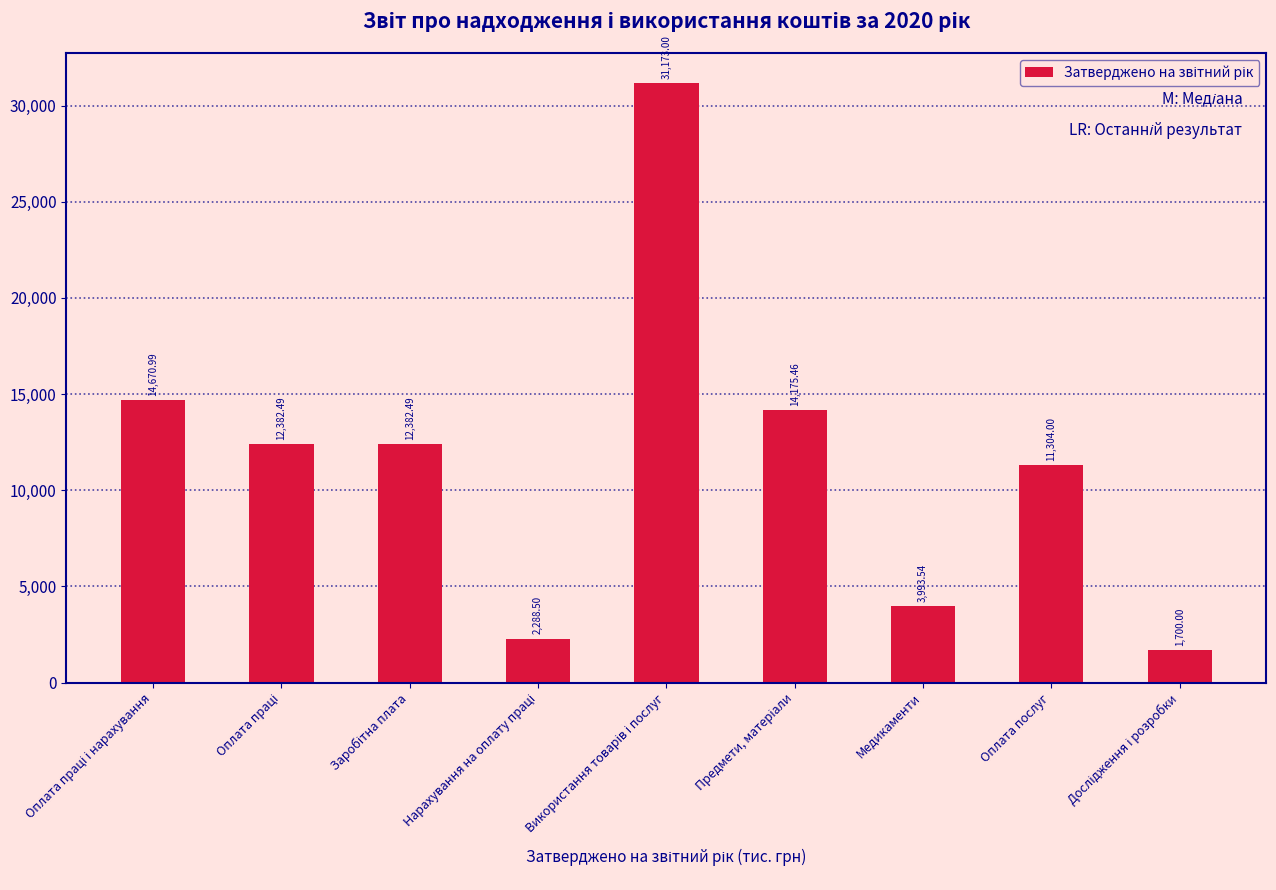

What is the difference between the maximum and minimum values?

29473.0